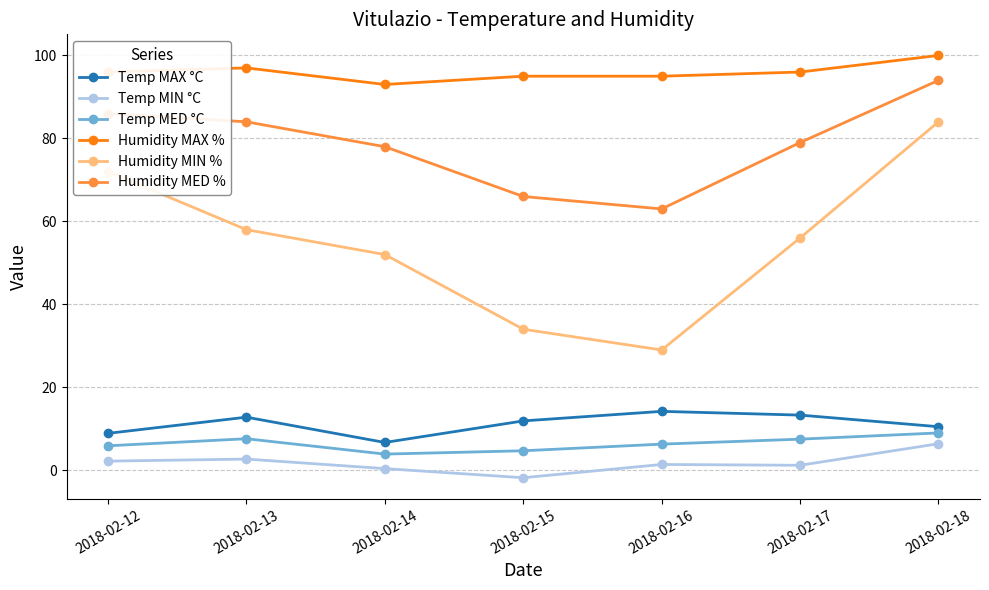

Count the number of data series in this chart.

6